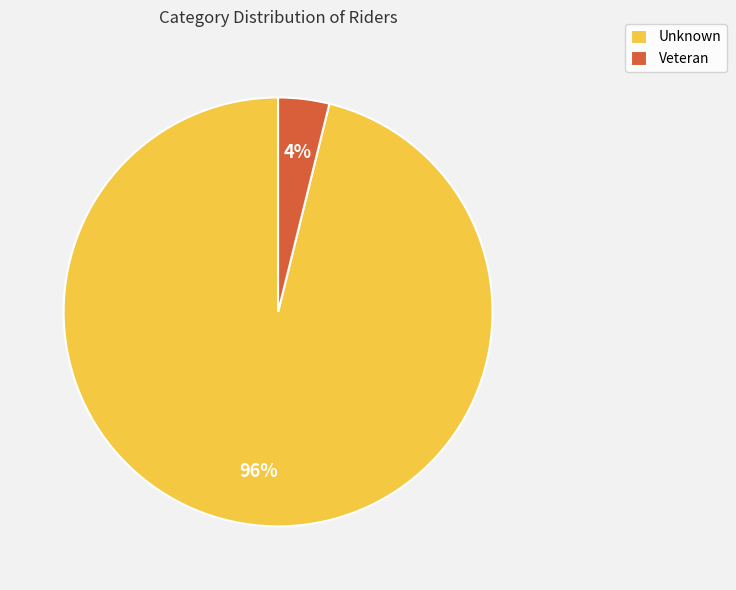

What is the smallest slice in the pie chart?

Veteran